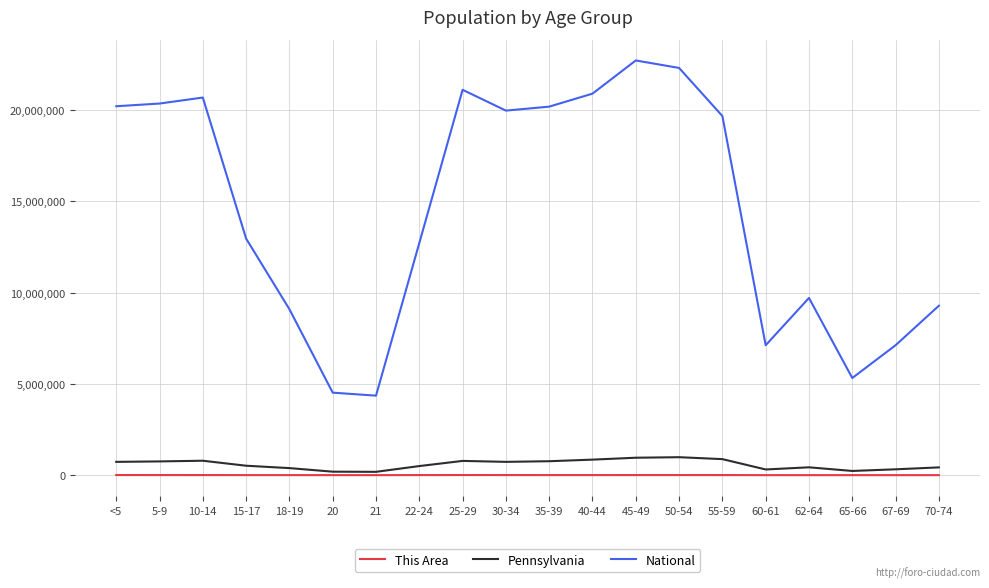

True or false: National and This Area intersect in this chart.

False